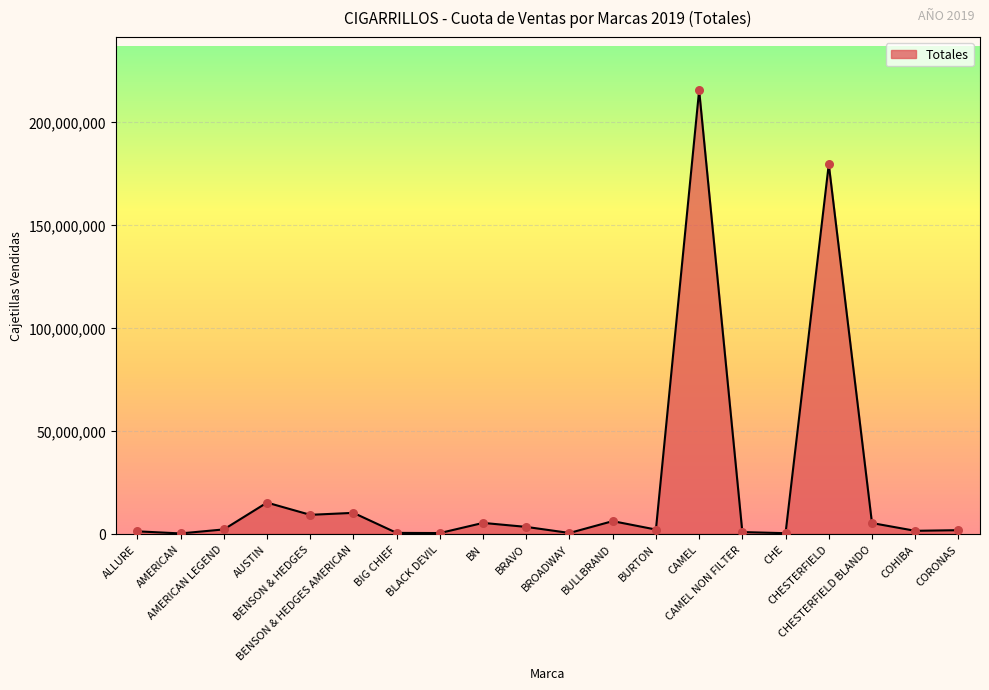

What is the change in value from ALLURE to BIG CHIEF?

-755892